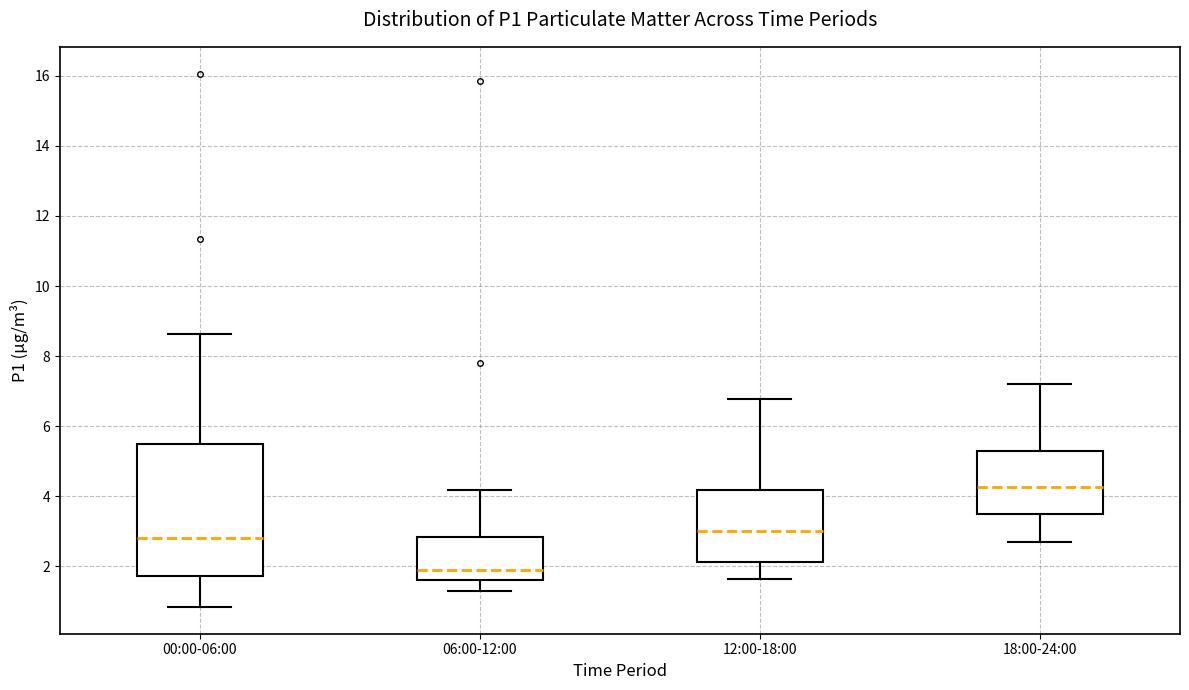

Where does the upper whisker of the box for 12:00-18:00 end on the y-axis? The values are not printed on the chart, so give them approximately, as read against the axis.

6.8